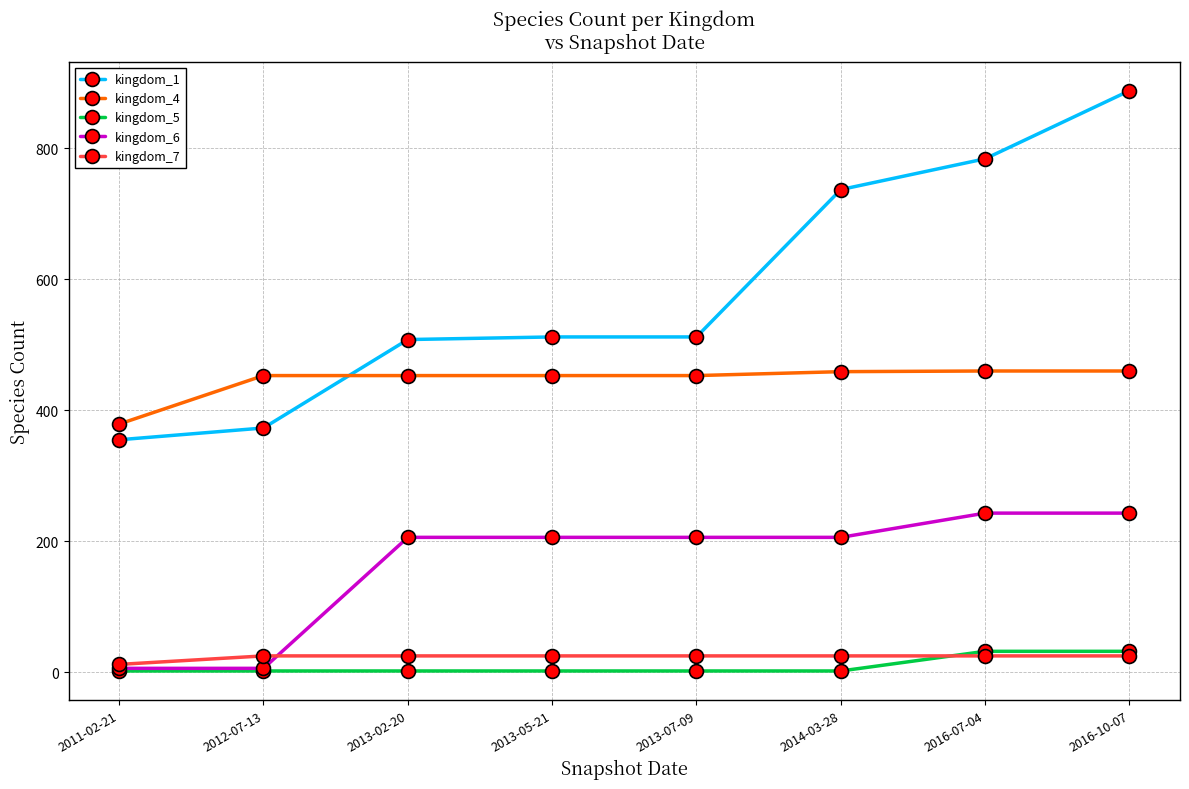

Is it true that kingdom_1 equals 512 at 2013-05-21?

True